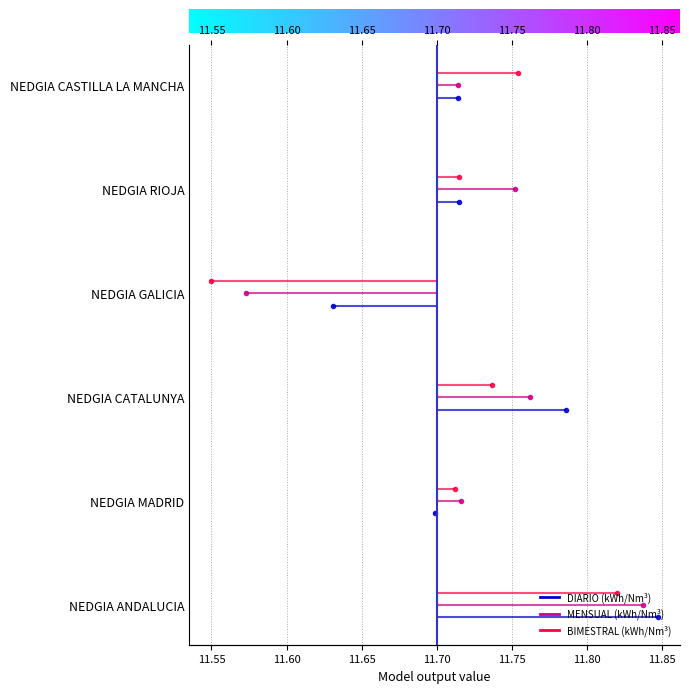

At 11.50, list the series in order from smallest to largest.

DIARIO (kWh/Nm³), MENSUAL (kWh/Nm³), BIMESTRAL (kWh/Nm³)